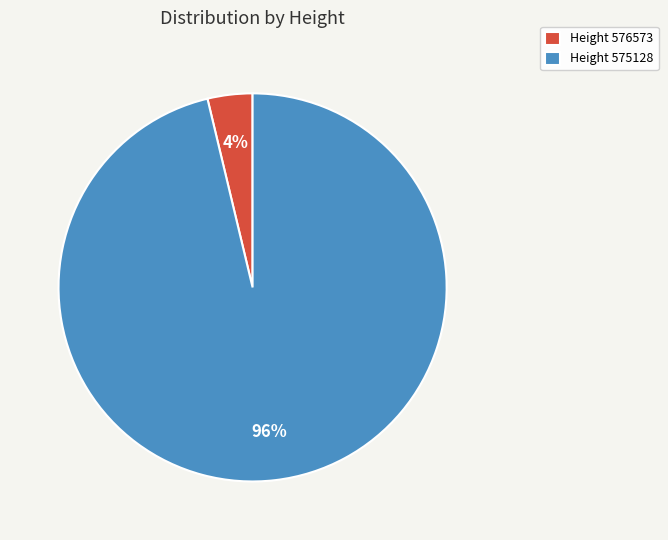

Between Height 576573 and Height 575128, which is larger?

Height 575128